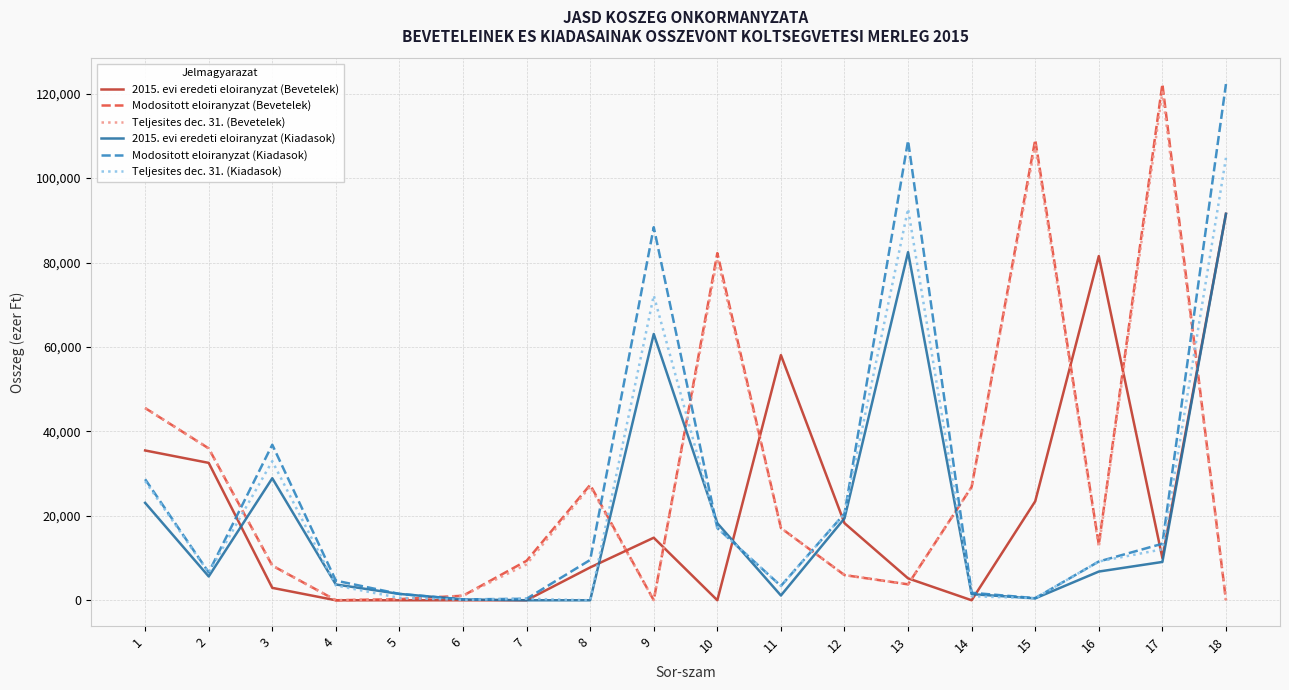

The value of Modositott eloiranyzat (Kiadasok) at 16 is 3234. True or false?

False